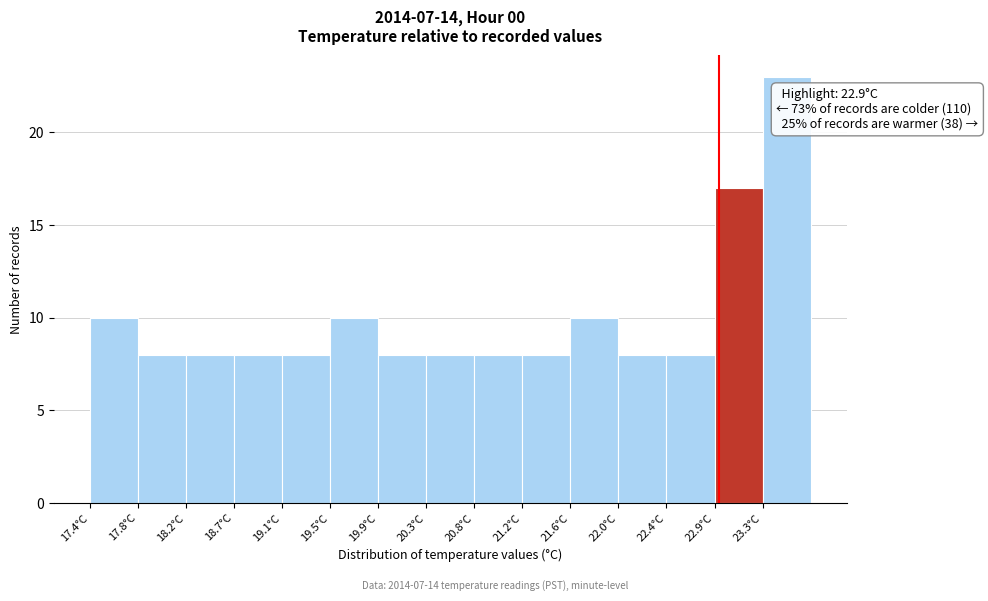

Which range on the x-axis has the tallest bar?

23.28 to 23.70